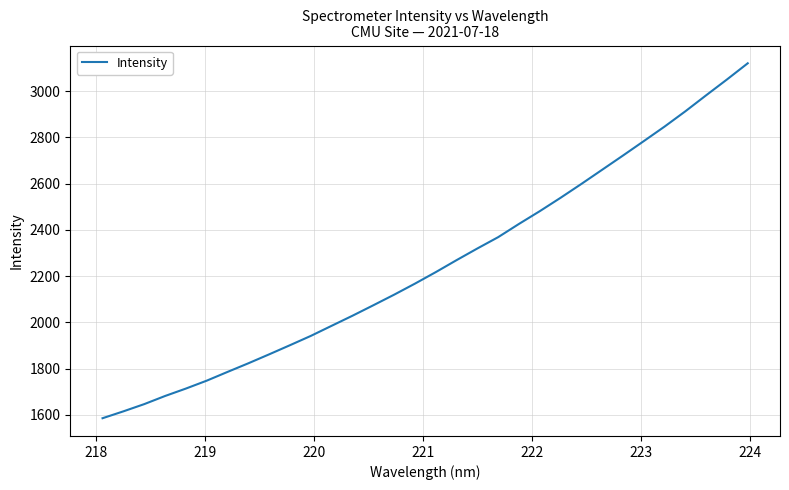

What is the greatest value displayed?

3120.6